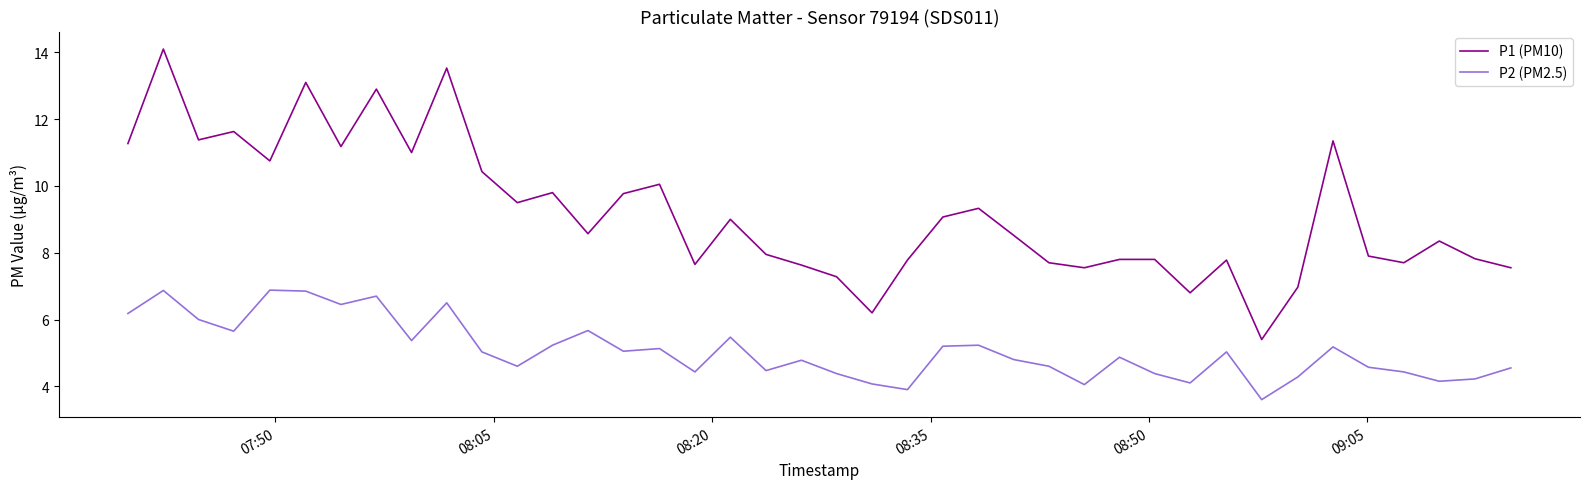

Which series has the largest total across all categories?

P1 (PM10)